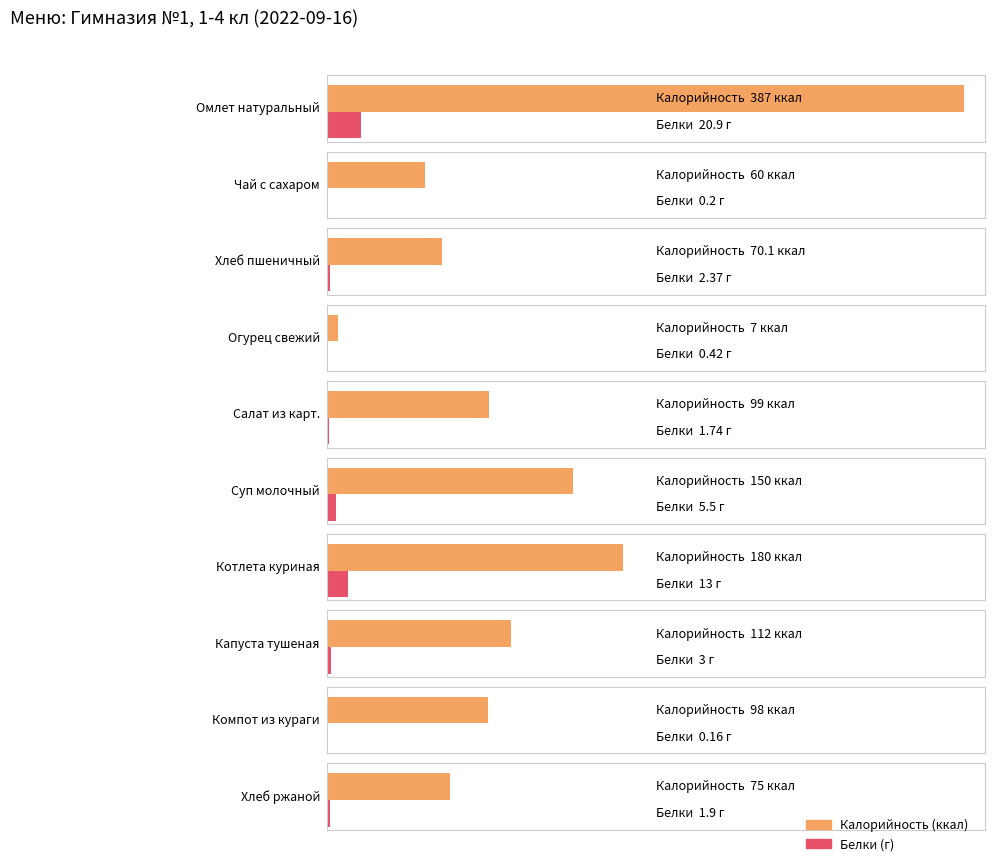

The value of Белки at Огурец свежий is 0.7. True or false?

False